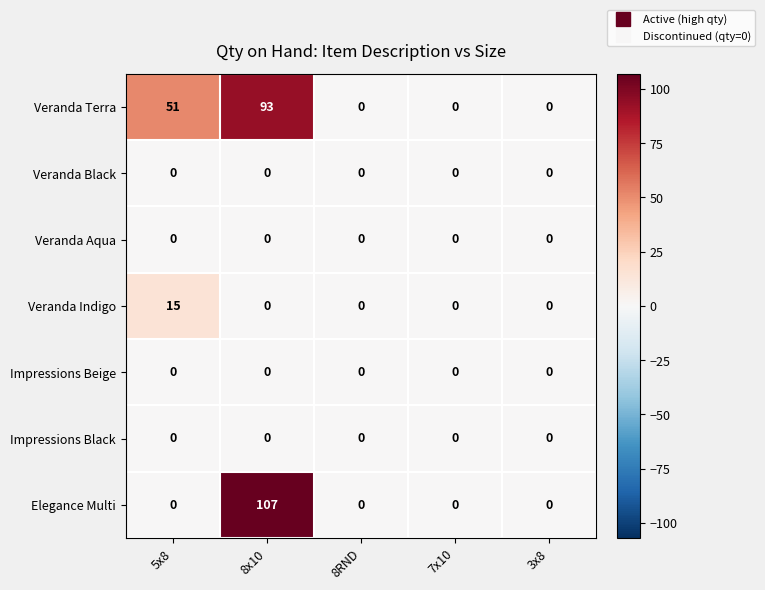

Read the Veranda Indigo value at 5x8, to the nearest 10.

20